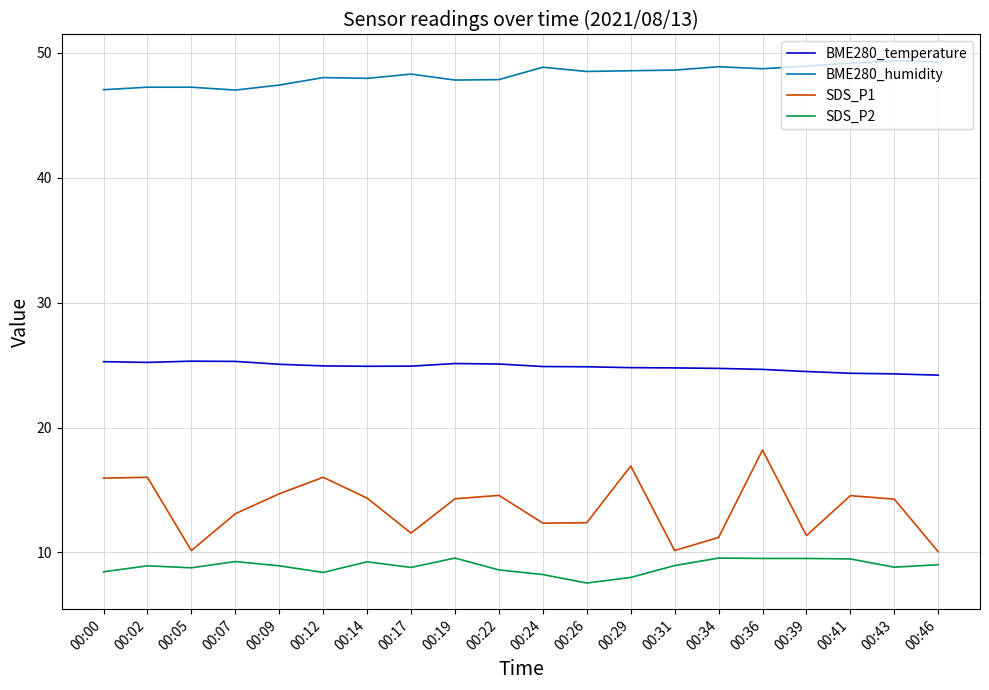

Is it true that SDS_P1 equals 13.1 at 00:07?

True